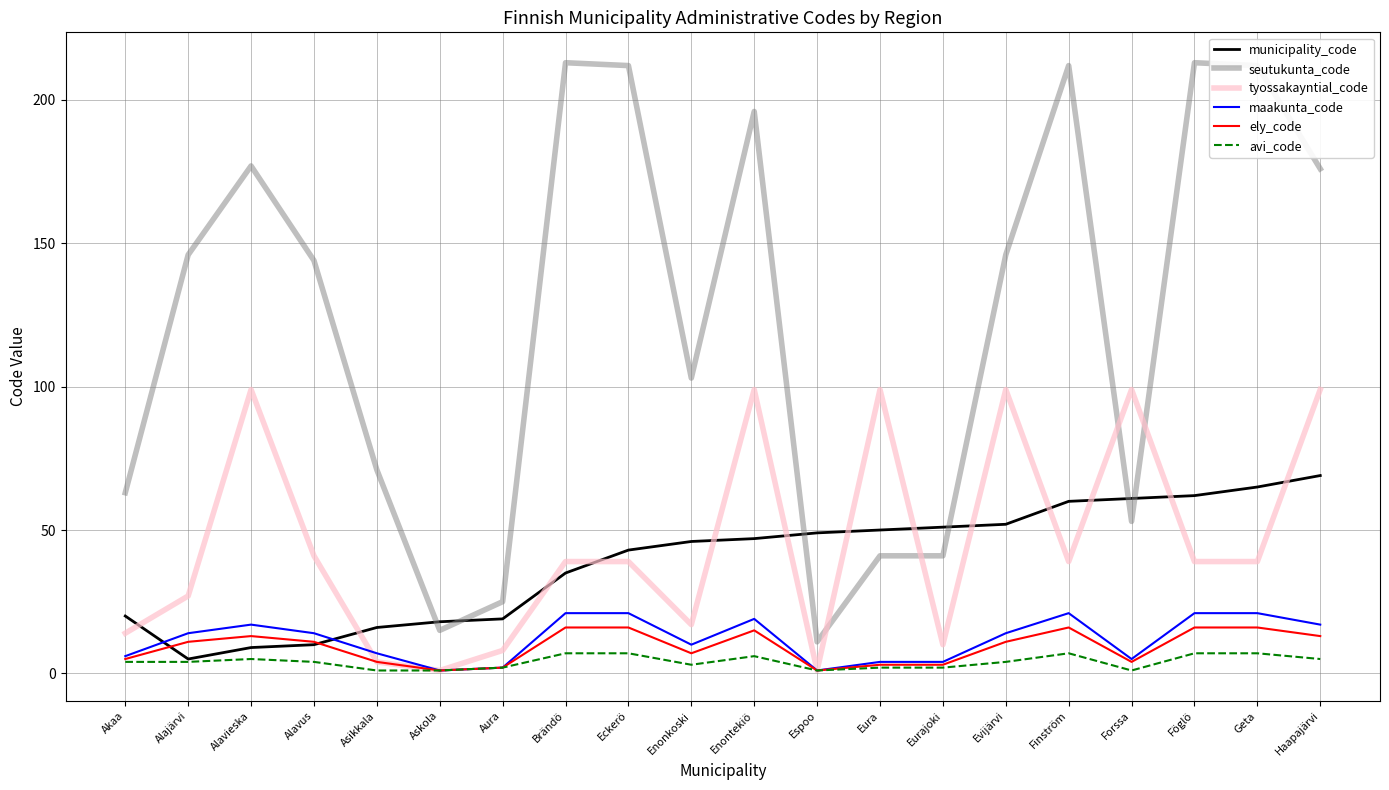

At which label is tyossakayntial_code closest to 50?

Alavus